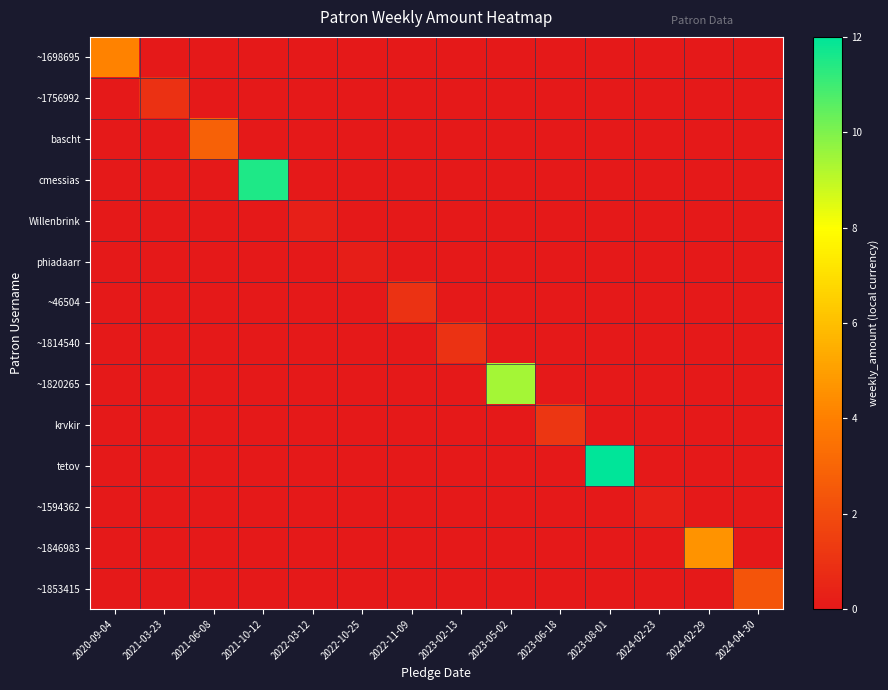

Which series changed the most between 2023-02-13 and 2024-04-30?

~1853415